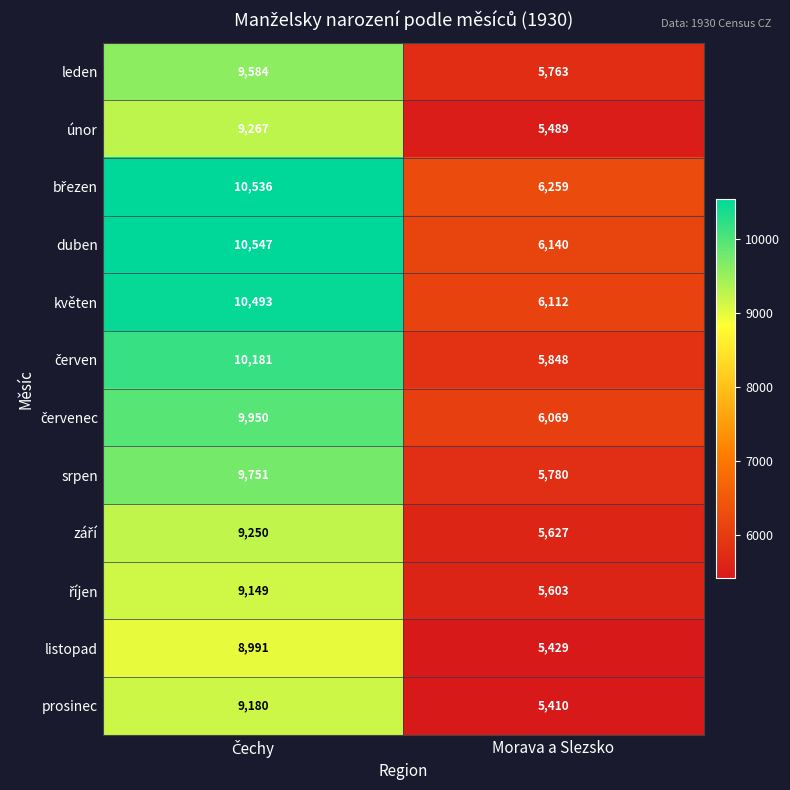

Which series has the largest range (max minus min)?

duben